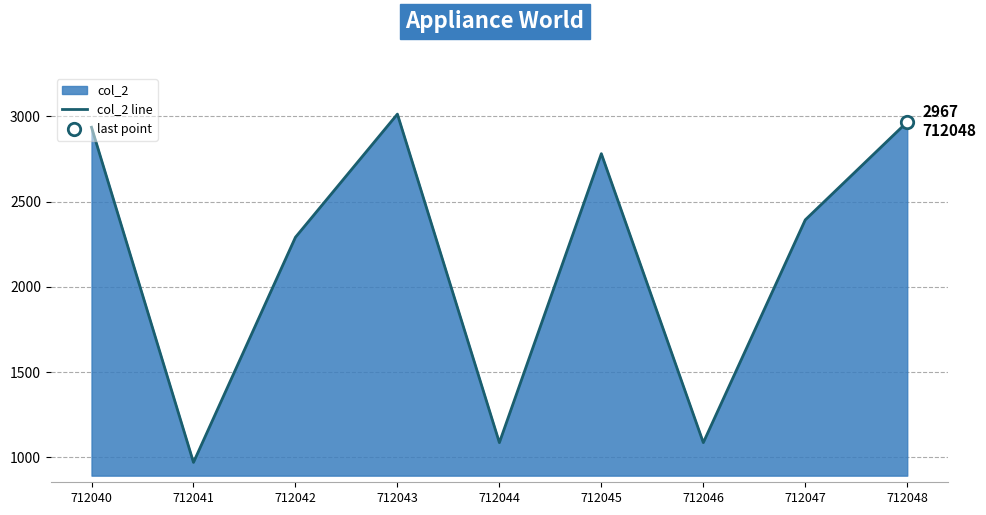

Which has a higher value, 712048 or 712043?

712043